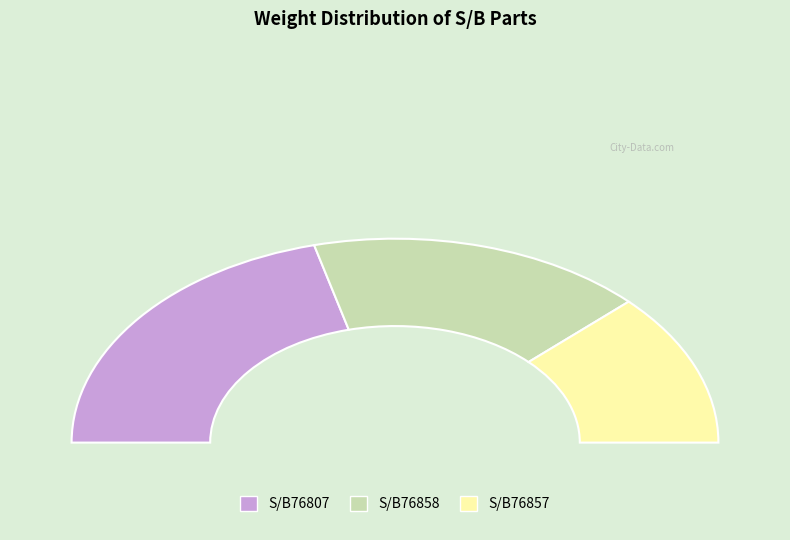

What percentage is the S/B76807 slice, to the nearest percent?

42%